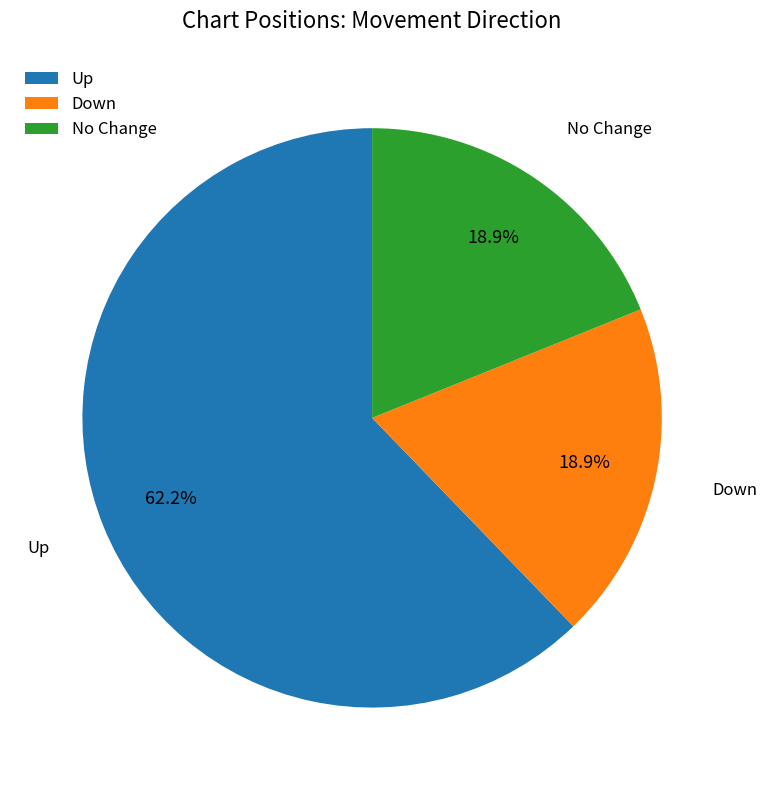

Is Down the majority of the pie?

No